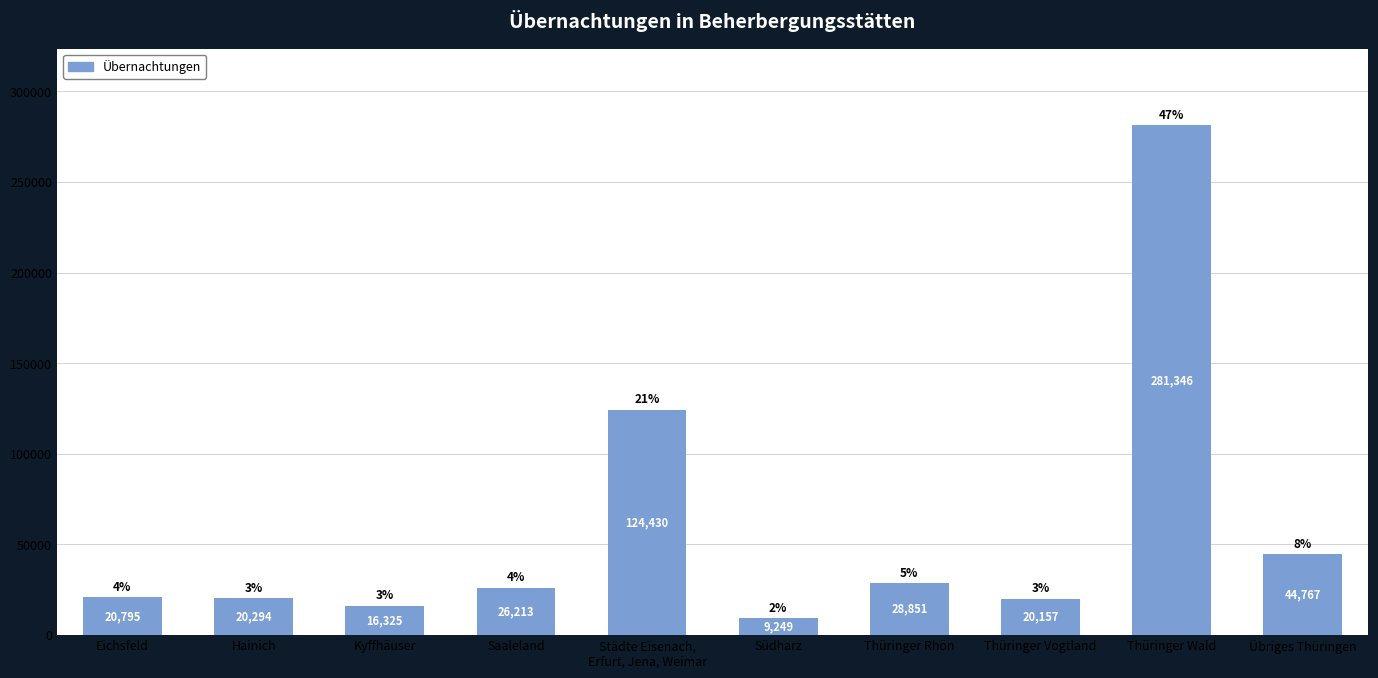

Reading right to left, transcribe all the data shown in this chart.

Übriges Thüringen=44767	Thüringer Wald=281346	Thüringer Vogtland=20157	Thüringer Rhön=28851	Südharz=9249	Städte Eisenach,
Erfurt, Jena, Weimar=124430	Saaleland=26213	Kyffhäuser=16325	Hainich=20294	Eichsfeld=20795